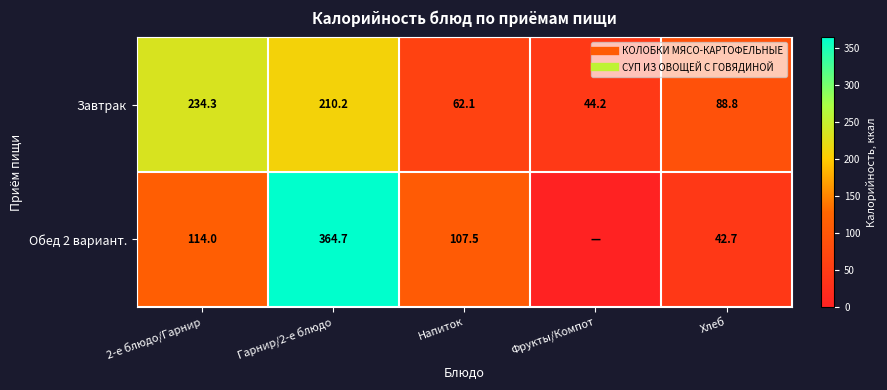

How many categories are shown in the chart?

5